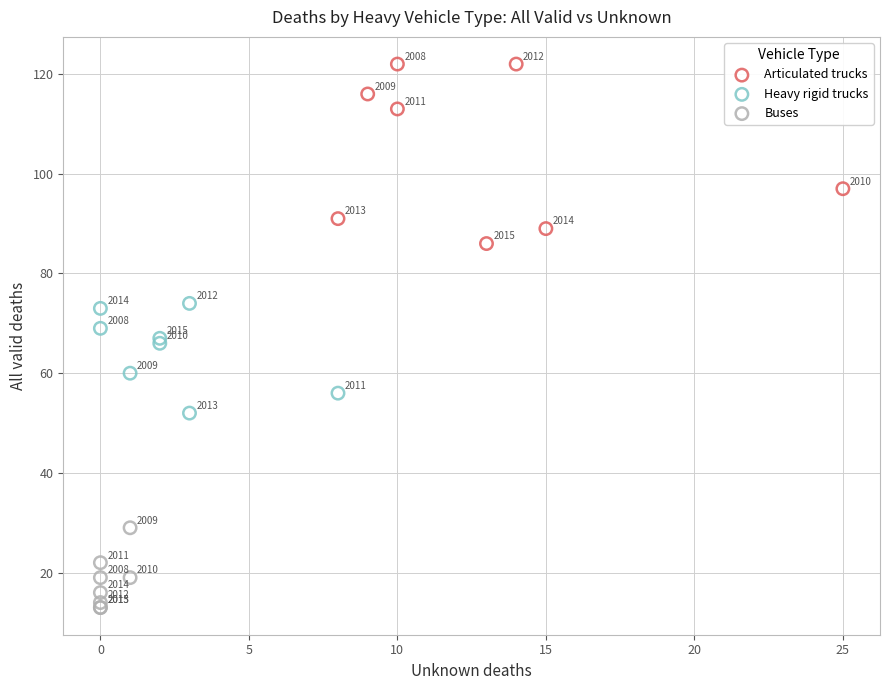

Which series contains the lowest Y value?

Buses